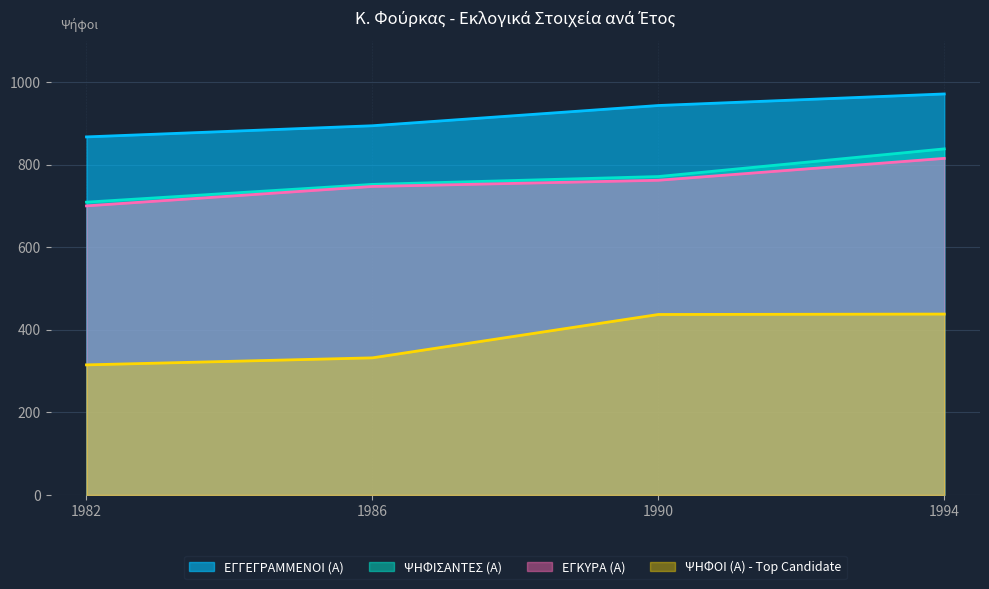

True or false: ΨΗΦΙΣΑΝΤΕΣ (Α) has a value of 838 at 1994.

True